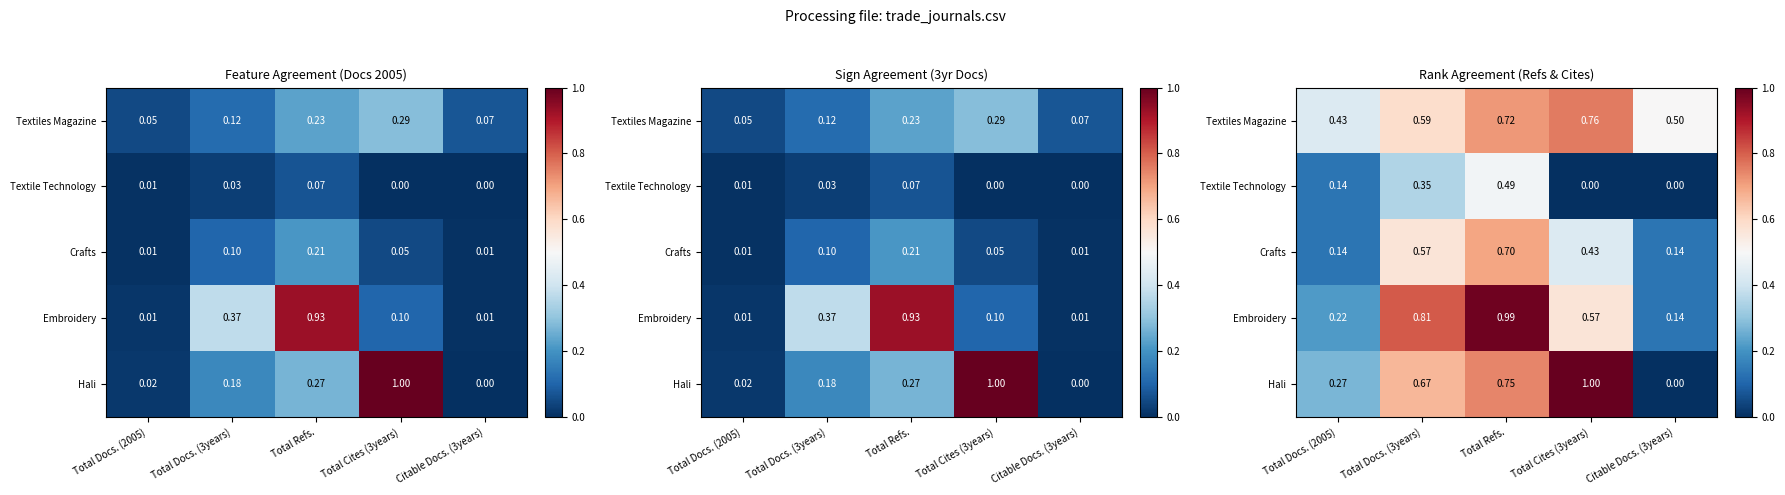

Count the number of categories in the chart.

5